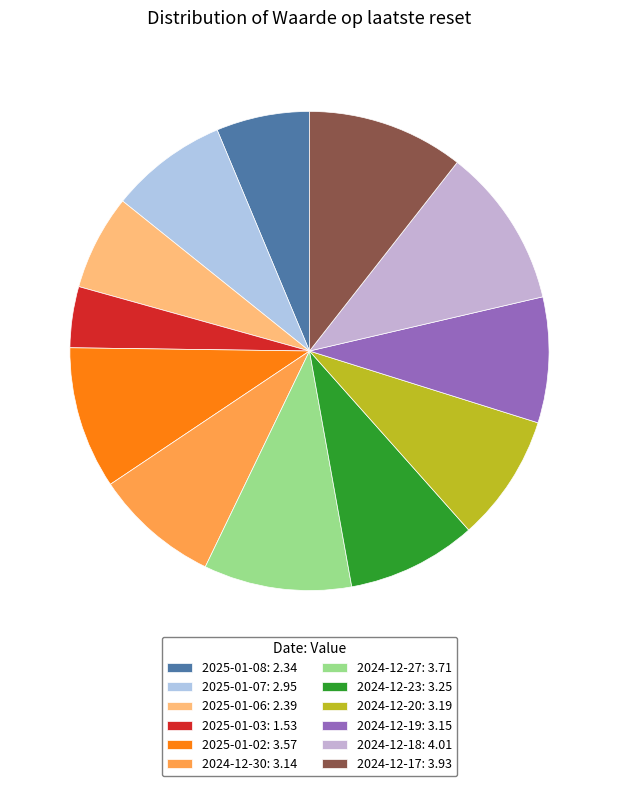

True or false: 2024-12-17 accounts for 18% of the total.

False